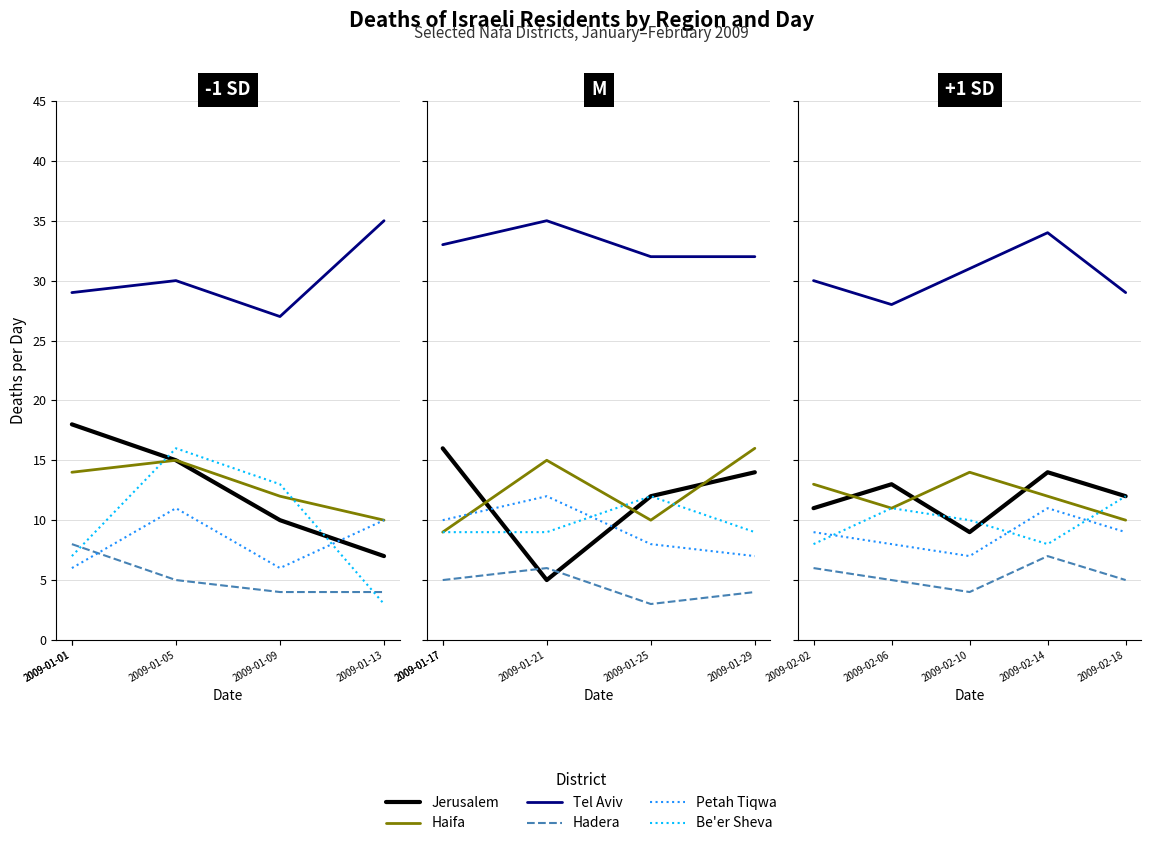

What is the value of the Haifa point at the 5th from the left?

10